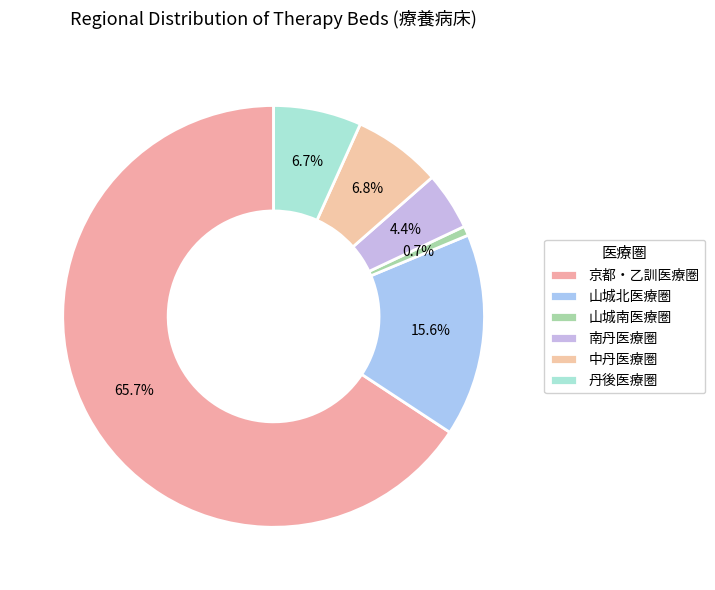

Count the number of slices in the pie.

6